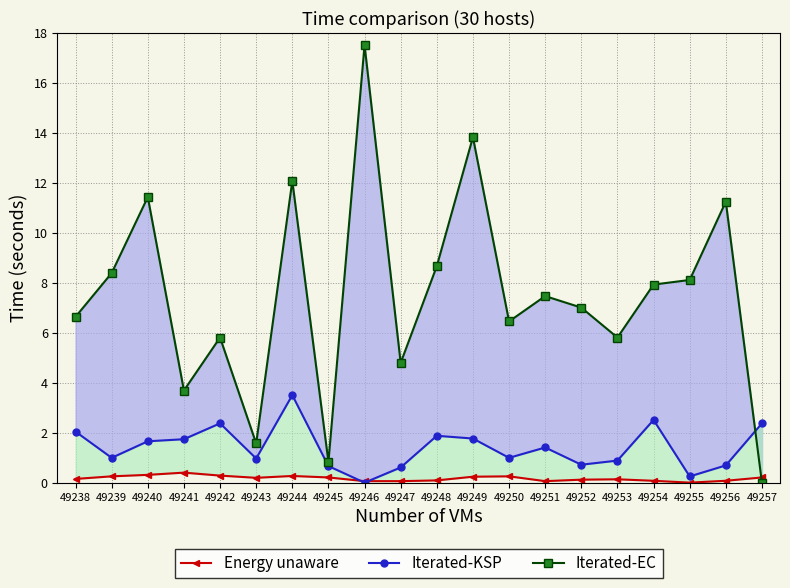

How many values in the Iterated-EC series exceed 7?

10